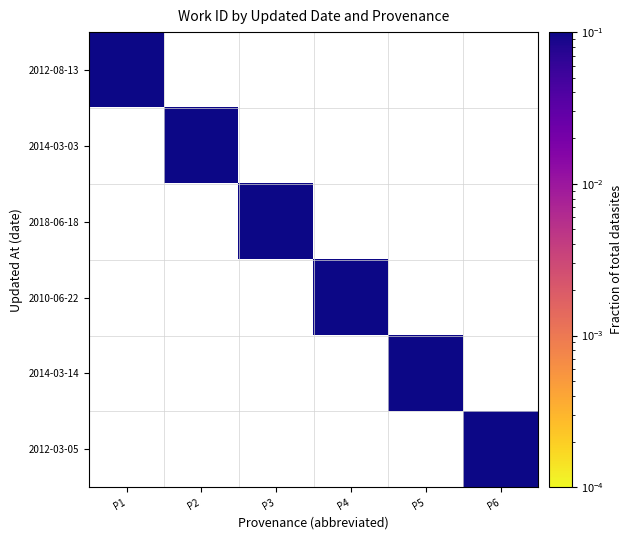

Which series has the largest range (max minus min)?

2012-08-13